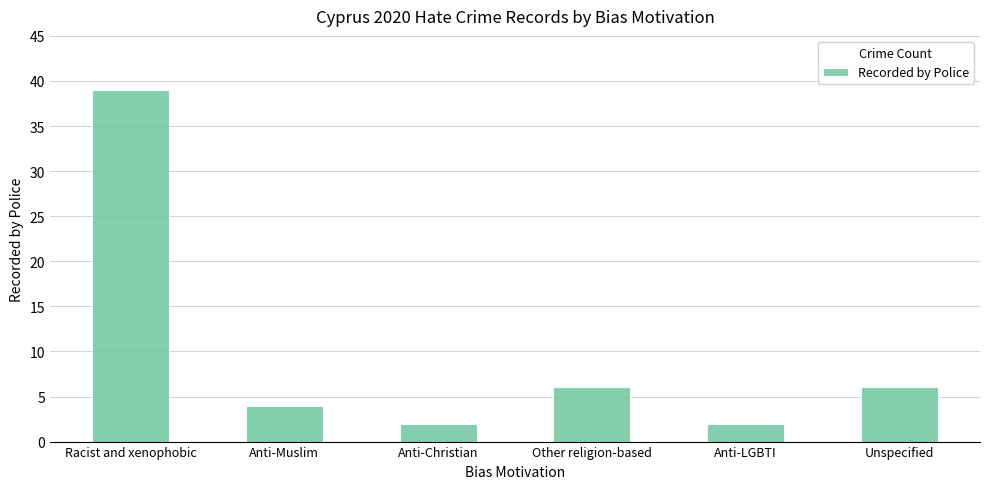

What is the label of the 4th bar from the right?

Anti-Christian